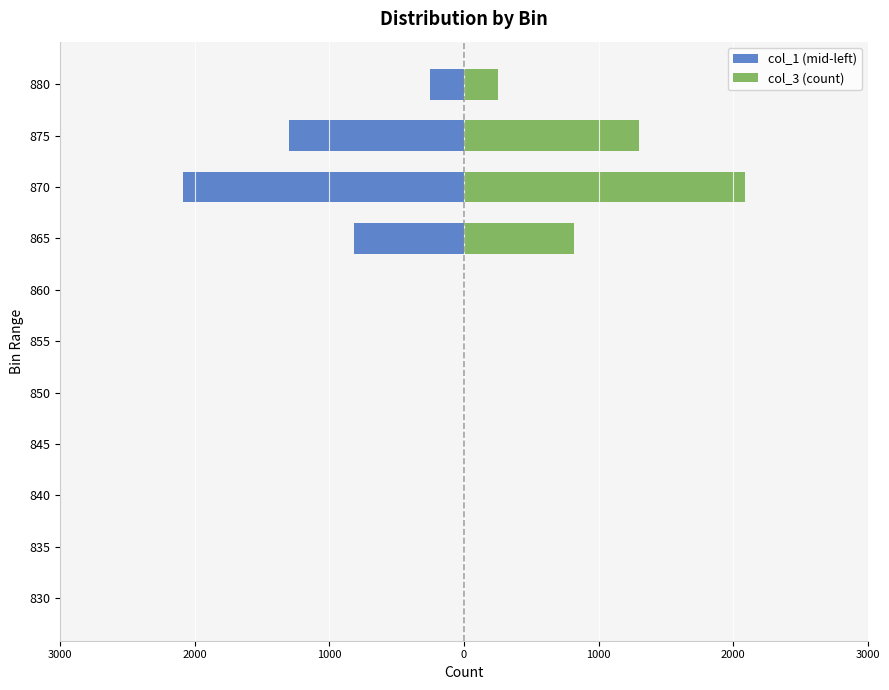

What is the value of the col_3 (count) bar at the 10th from the left?

1300